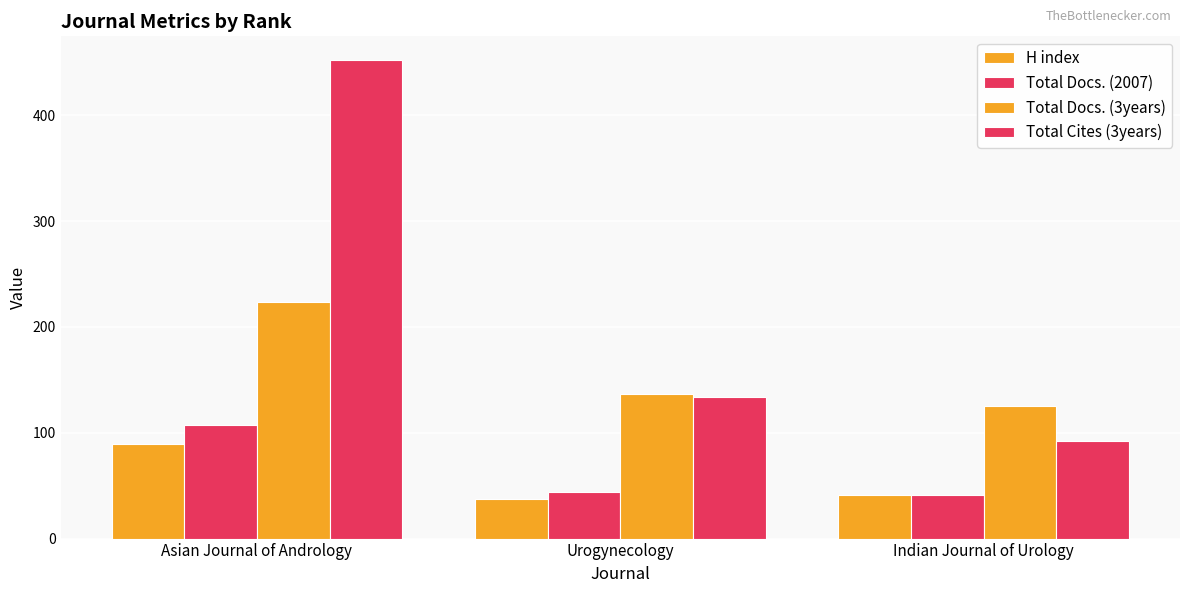

How many groups of bars are there?

3